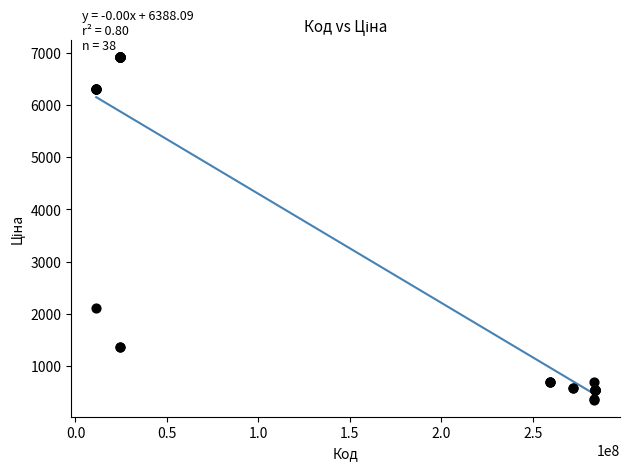

What Y value in the scatter plot is closest to 3642?

2108.4